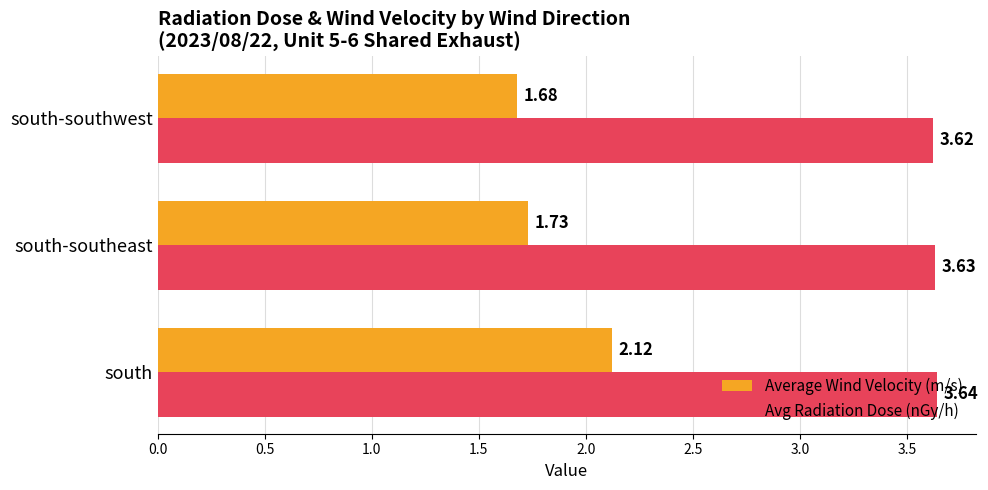

Between south and south-southeast, which series saw the biggest shift?

Average Wind Velocity (m/s)